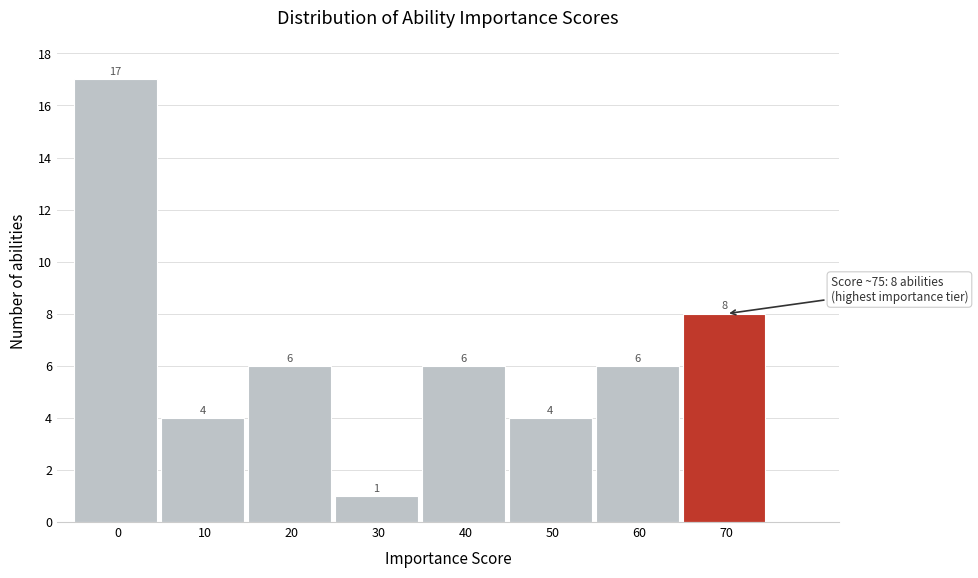

Reading left to right, list all the values displayed in this chart.

0=17	10=4	20=6	30=1	40=6	50=4	60=6	70=8